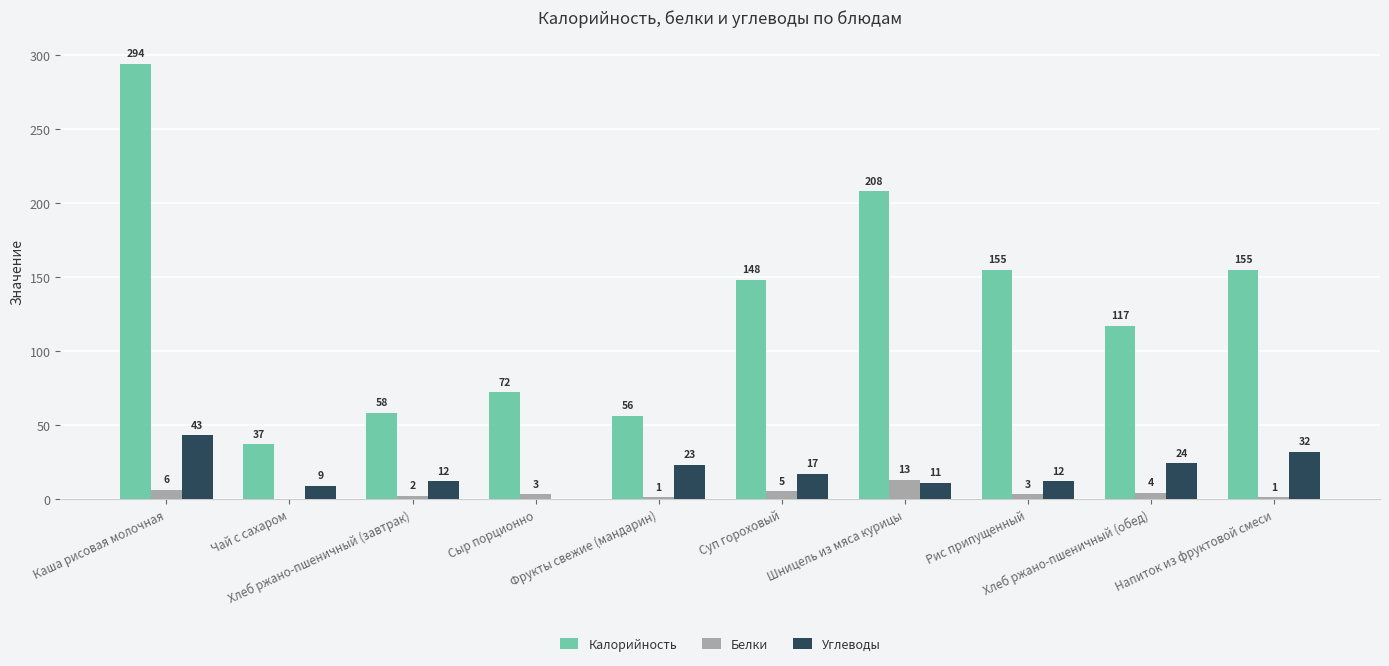

True or false: Белки has a value of 0 at Чай с сахаром.

True